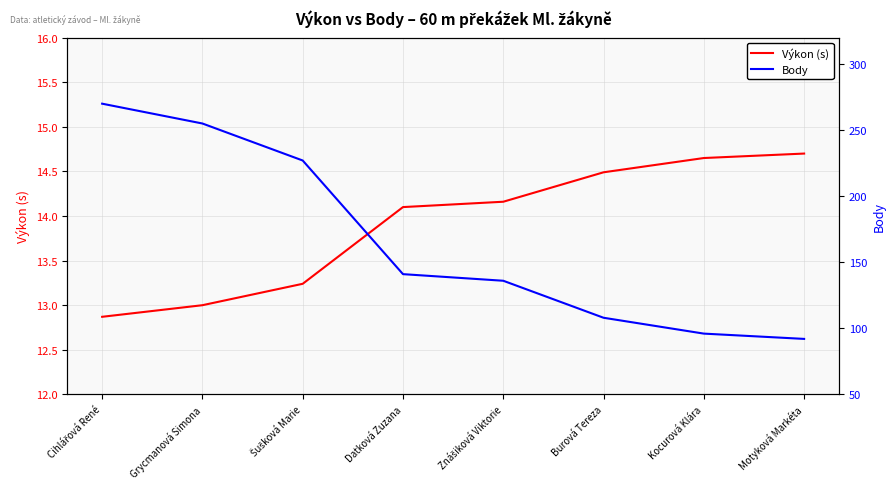

What is the approximate value of Výkon at Grycmanová Simona?

13.0